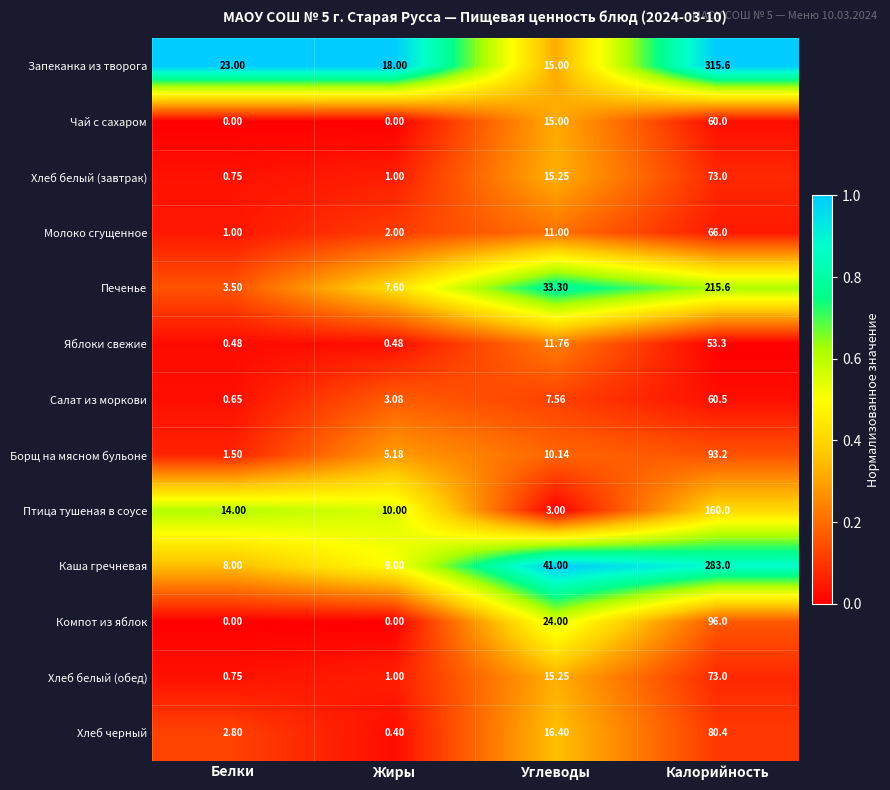

Where does the Хлеб белый (завтрак) series first go above 15?

Углеводы